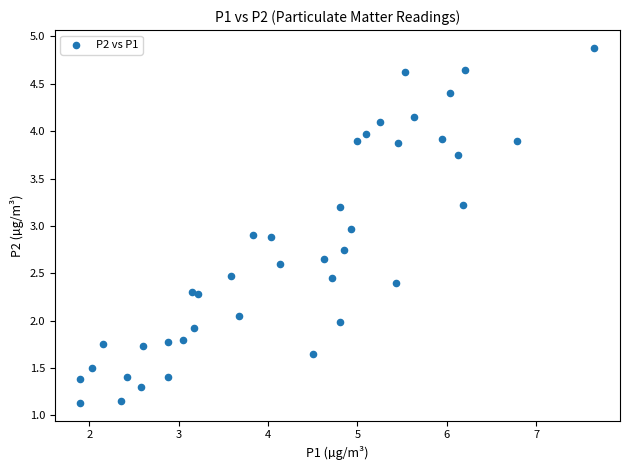

What is the range of X values (max minus min)?

5.8